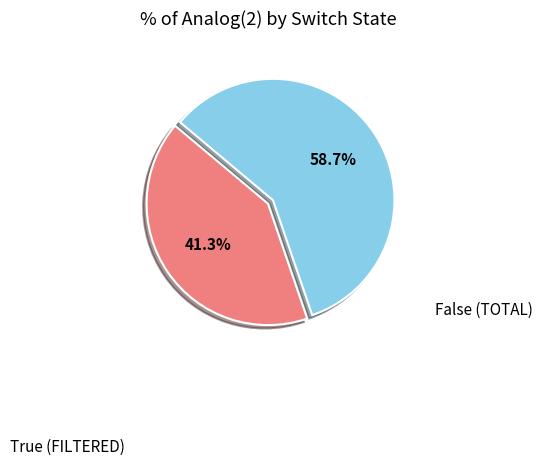

How many segments does this pie chart have?

2